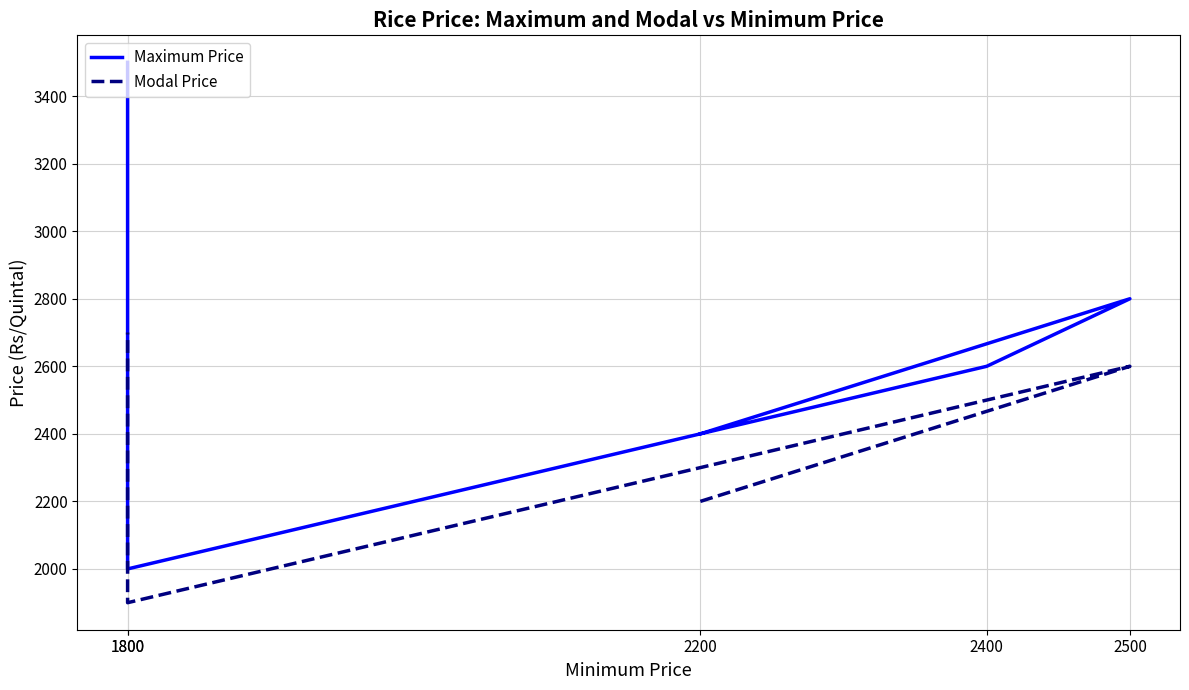

Rank the categories by Modal Price value from highest to lowest.

1800, 2500, 2400, 2200, 1800